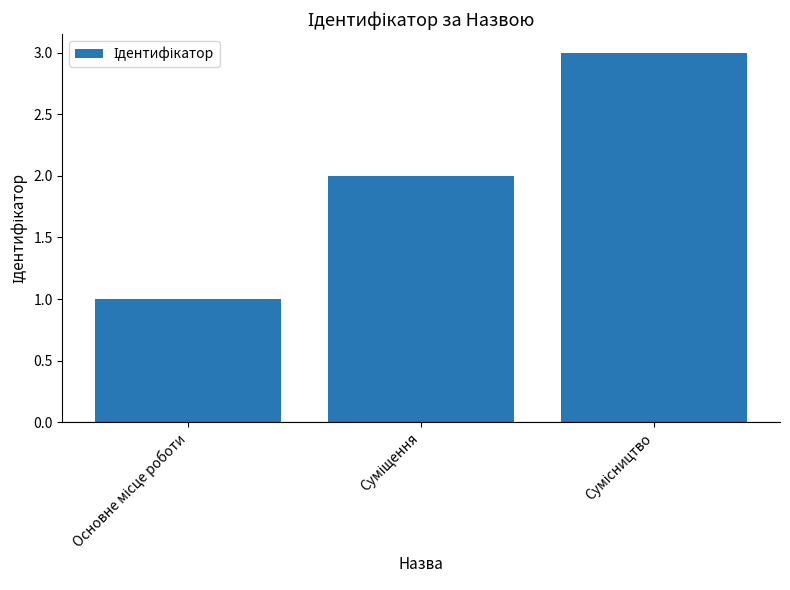

What is the sum of all values?

6